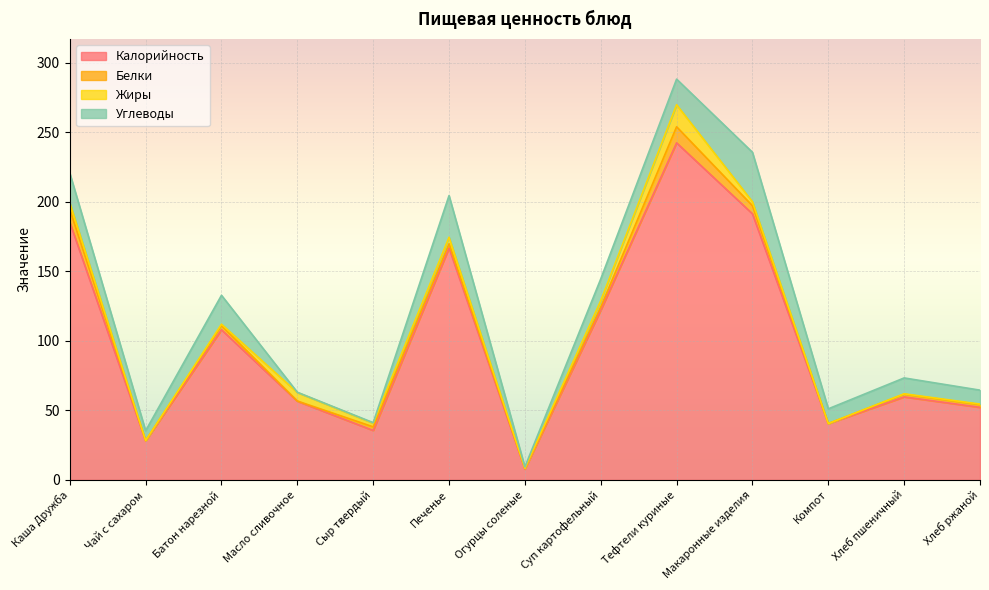

What is the value of the Углеводы point at the 11th from the left?

10.6